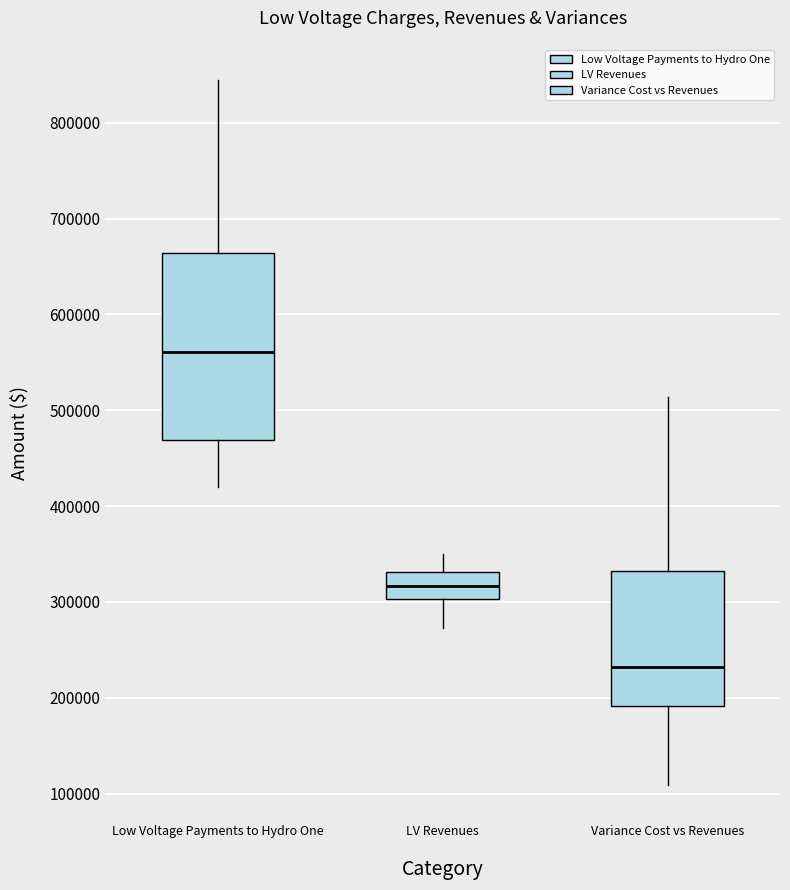

Which box has the highest median line?

Low Voltage Payments to Hydro One